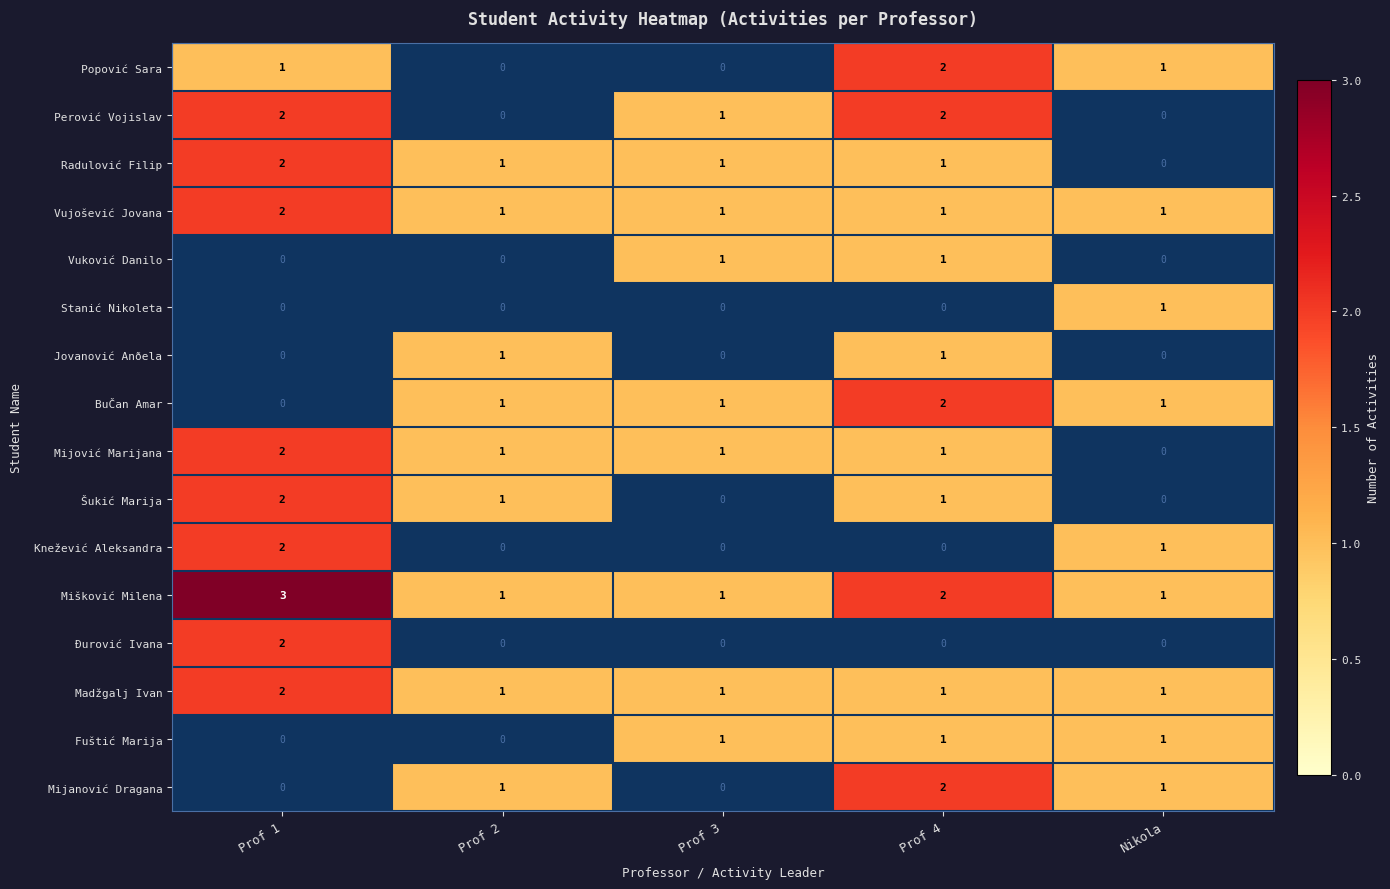

The value of Mišković Milena at Nikola is 1. True or false?

True